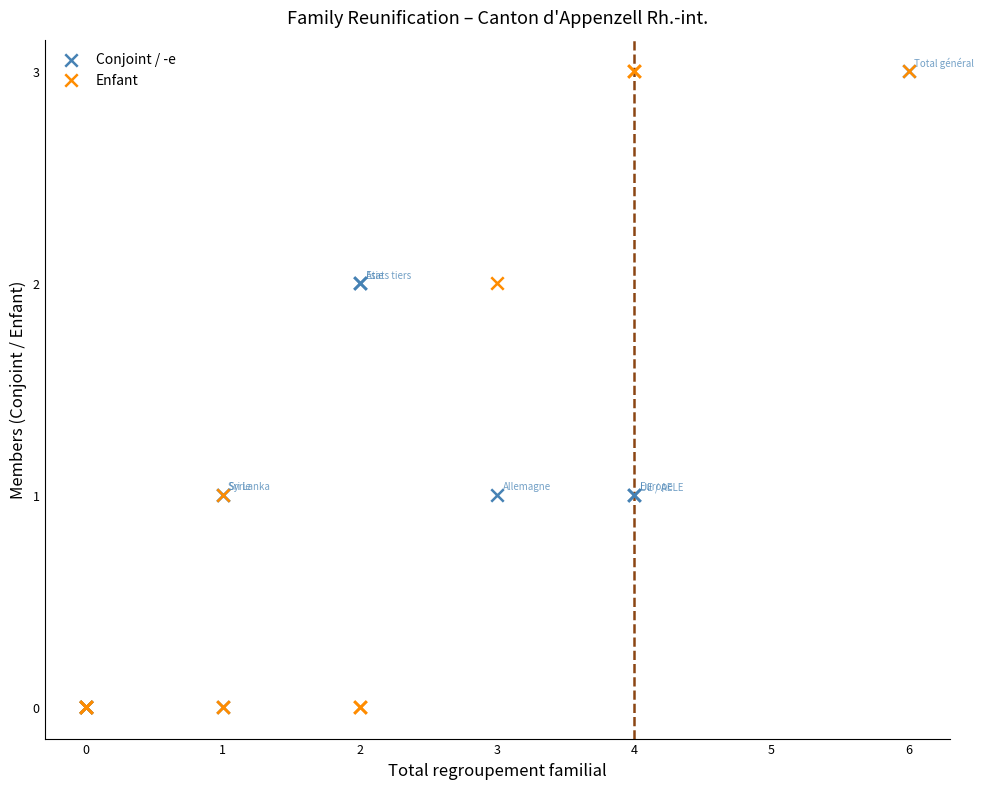

What are all the series names shown in the legend?

Conjoint / -e, Enfant